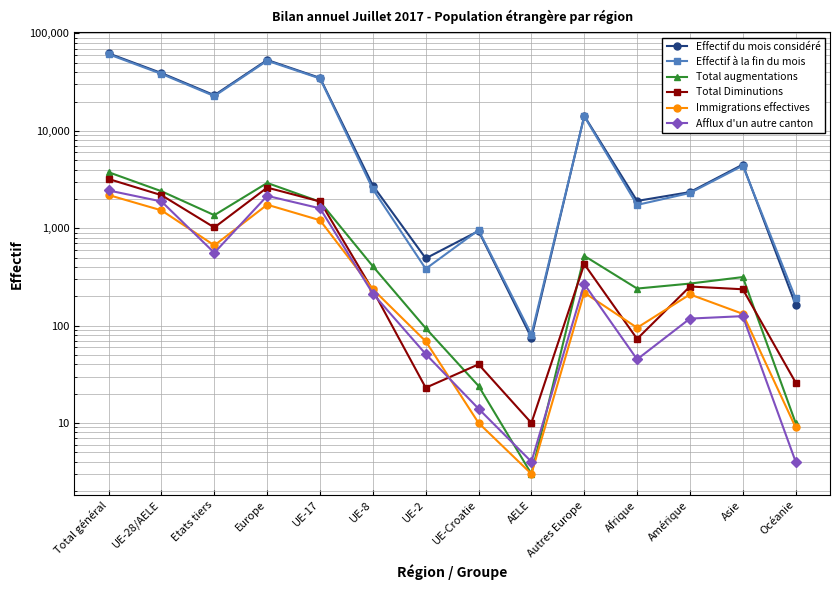

How many categories are shown in the chart?

14